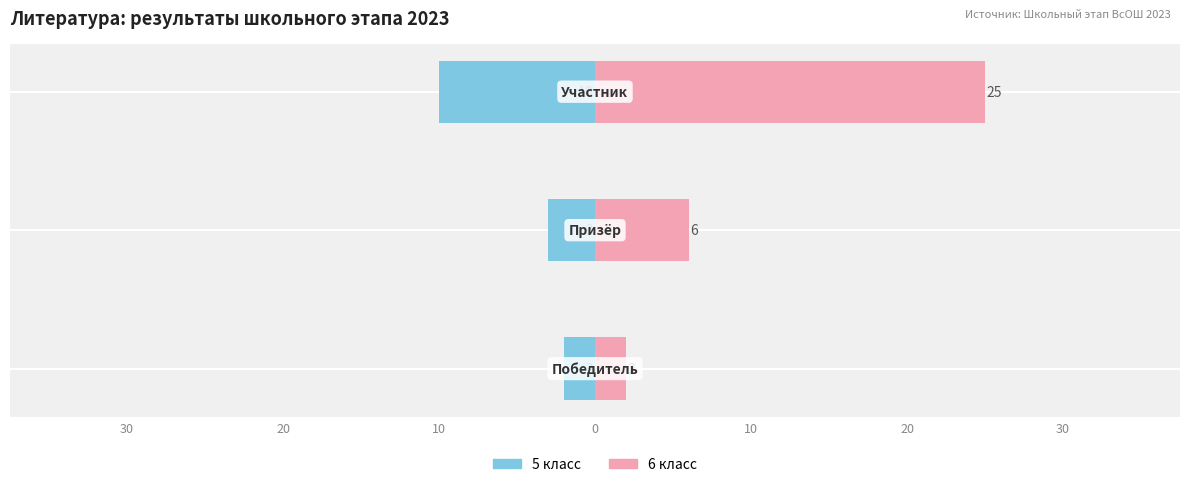

What is the sum of all 5 класс values?

-15